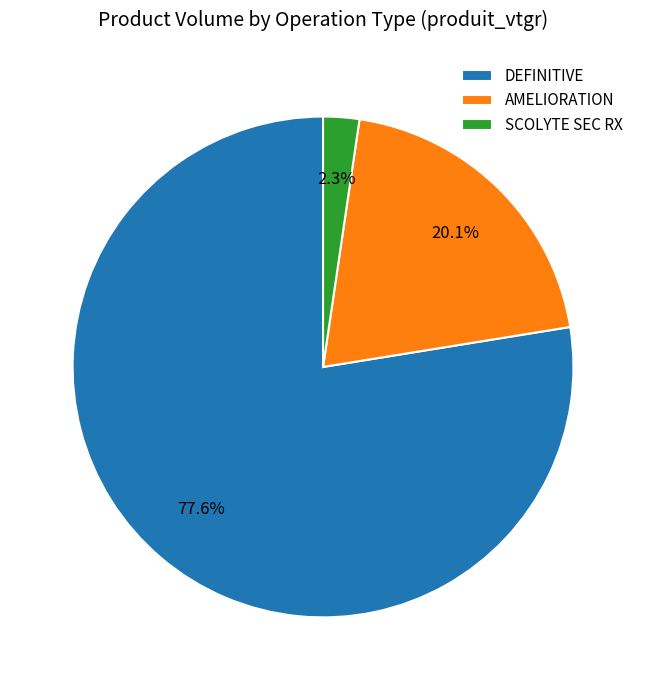

How many slices are in this pie chart?

3